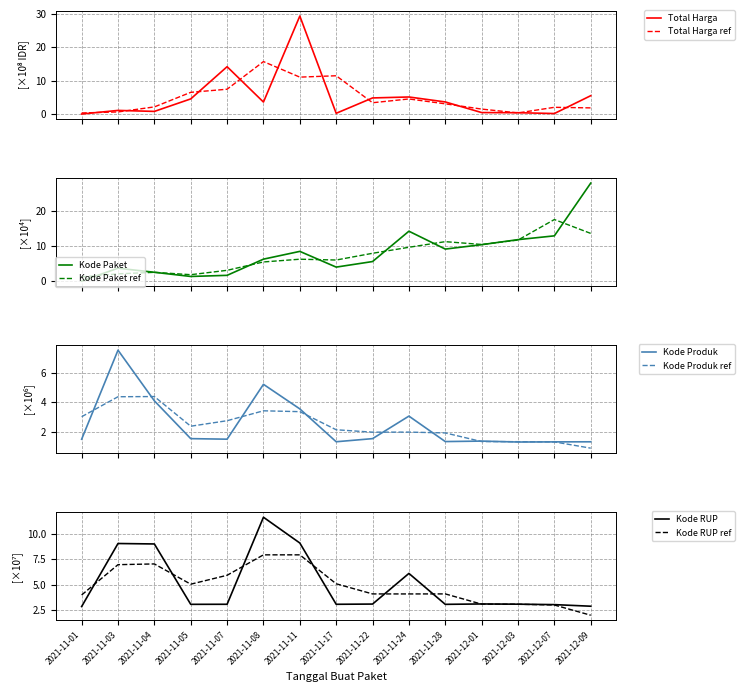

How many data points does each series have?

15